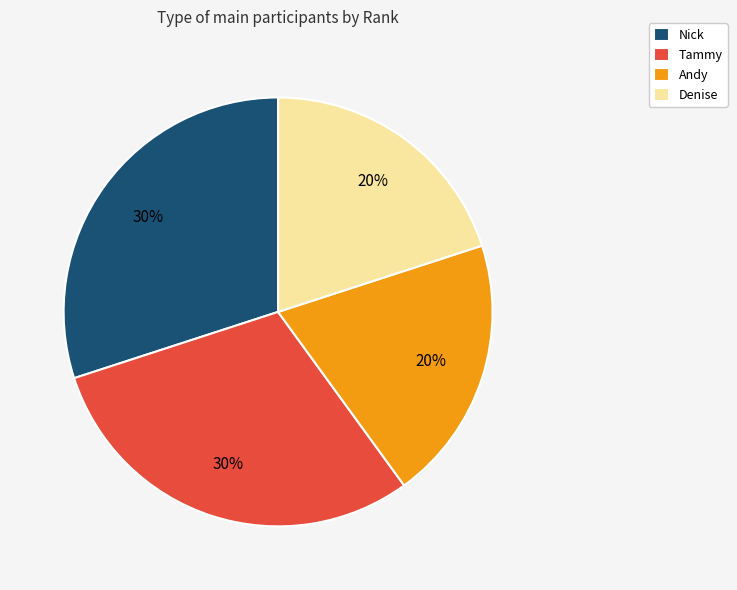

The Nick slice represents 20% of the pie. True or false?

False